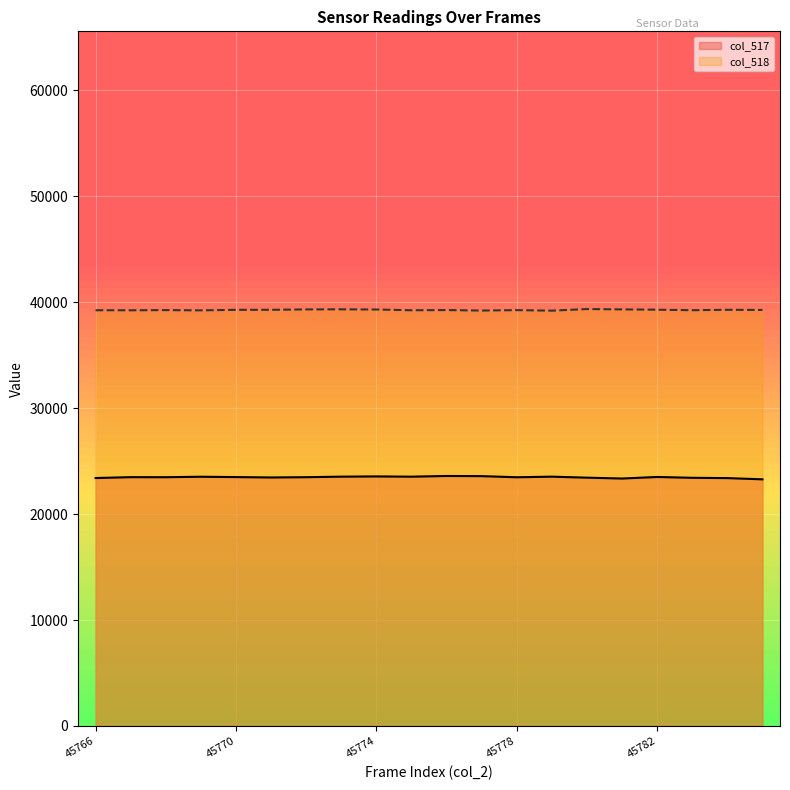

At which category is the sum across all series the highest?

45774